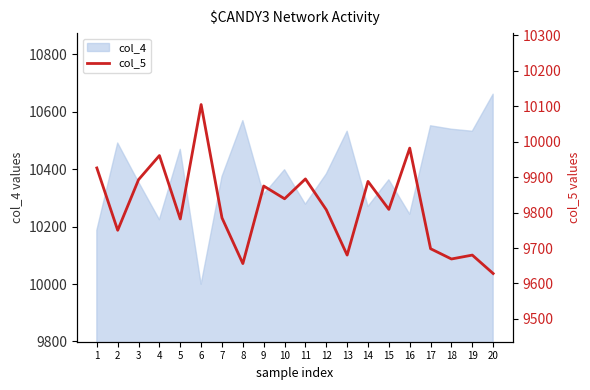

The value of col_4 at 15 is 16431. True or false?

False